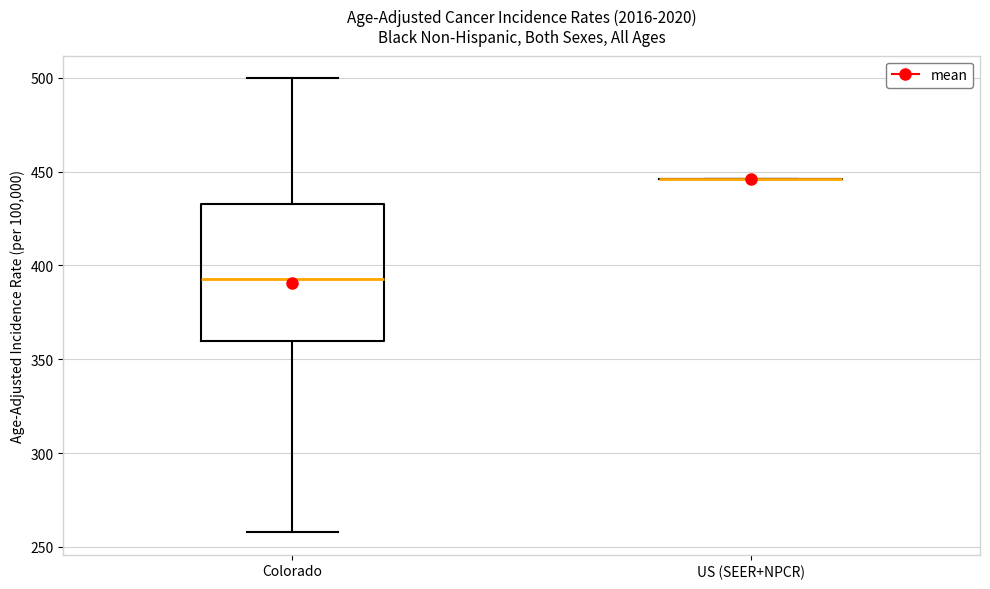

Reading left to right, transcribe this box plot: for each box, give where its median line is, the range the box spans, and where its two whiskers end, as read against the y-axis. The values are not printed on the chart, so give them approximately, as read against the axis.

Colorado: median 395, box 360 to 435, whiskers 260 to 500
US (SEER+NPCR): box collapsed to a line at 445, whiskers 445 to 445